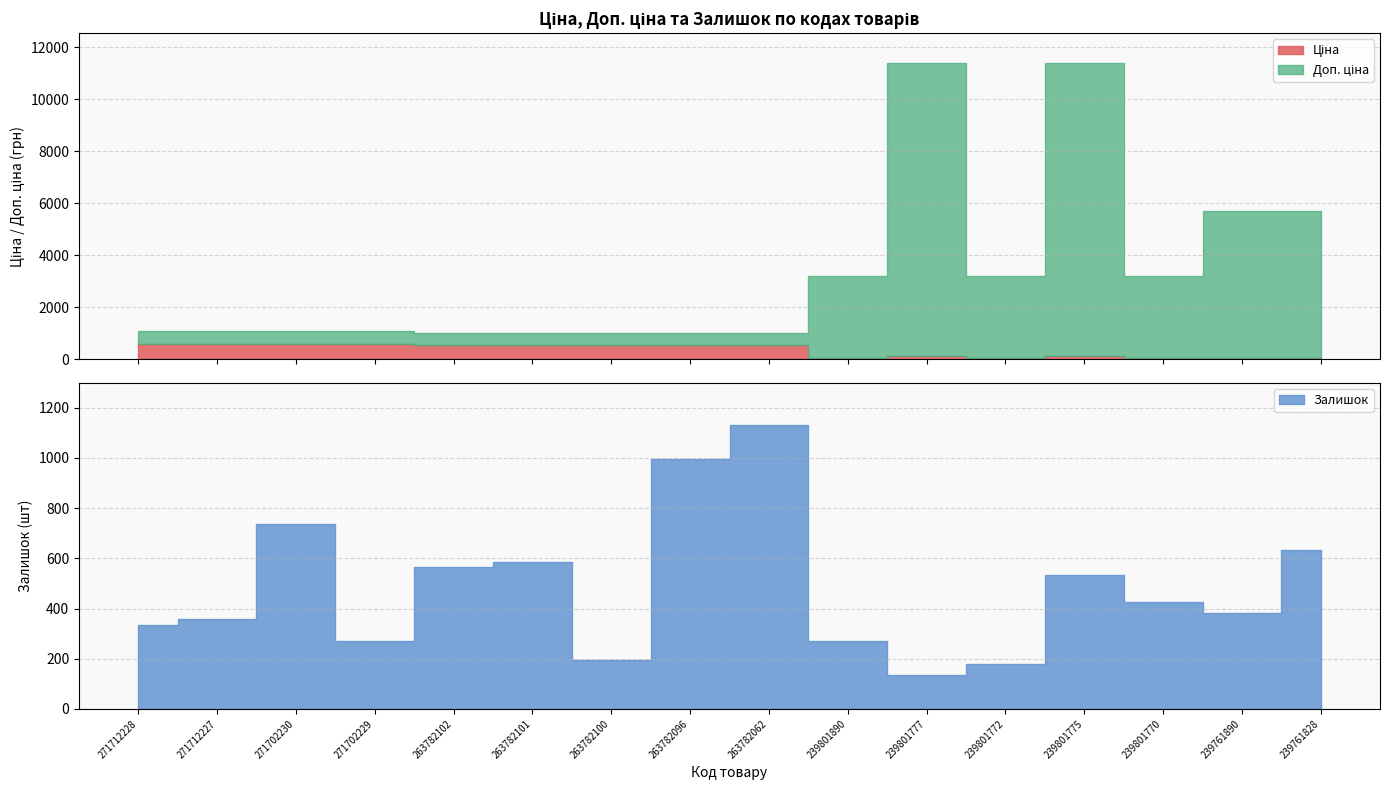

How many times do Залишок and Доп. ціна cross each other?

2